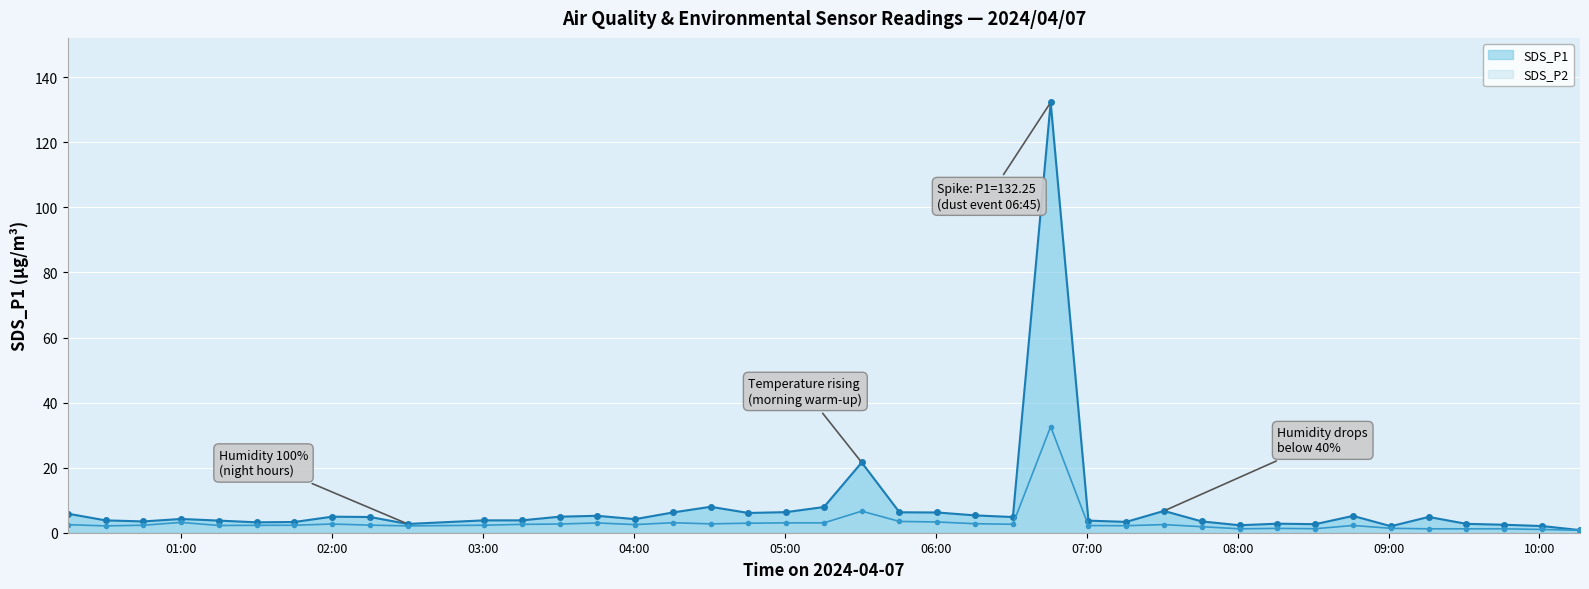

What is the value of the SDS_P1 point at the 1st from the left?

5.9